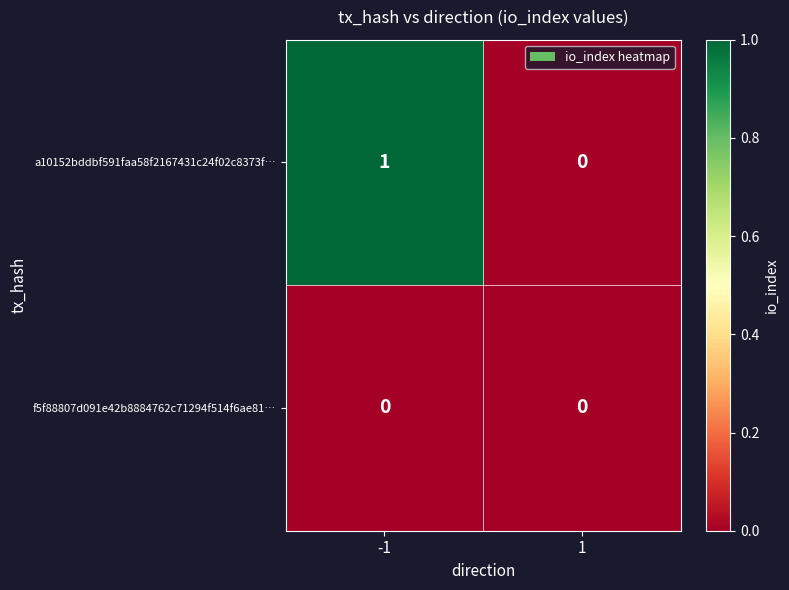

Which series has the largest range (max minus min)?

a10152bddbf591faa58f2167431c24f02c8373f…